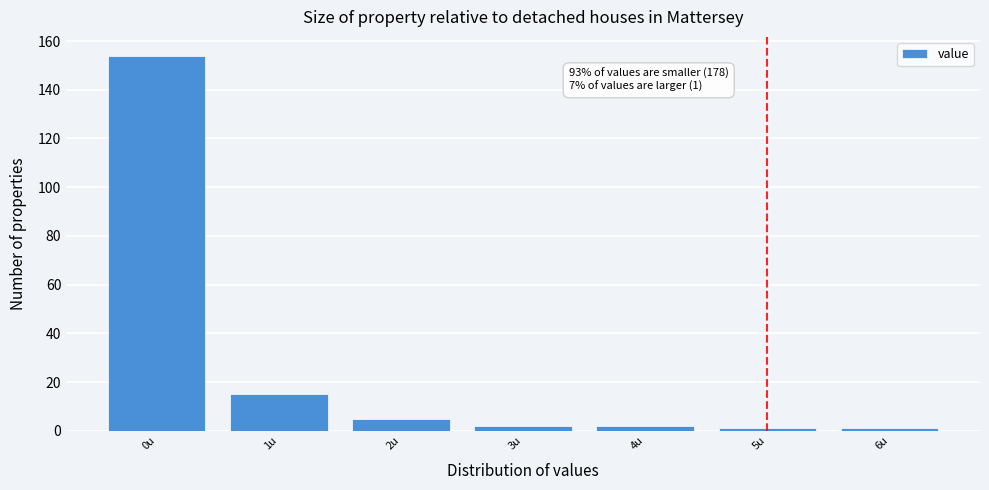

Reading right to left, what are all the values shown in this chart?

6u=1	5u=1	4u=2	3u=2	2u=5	1u=15	0u=154